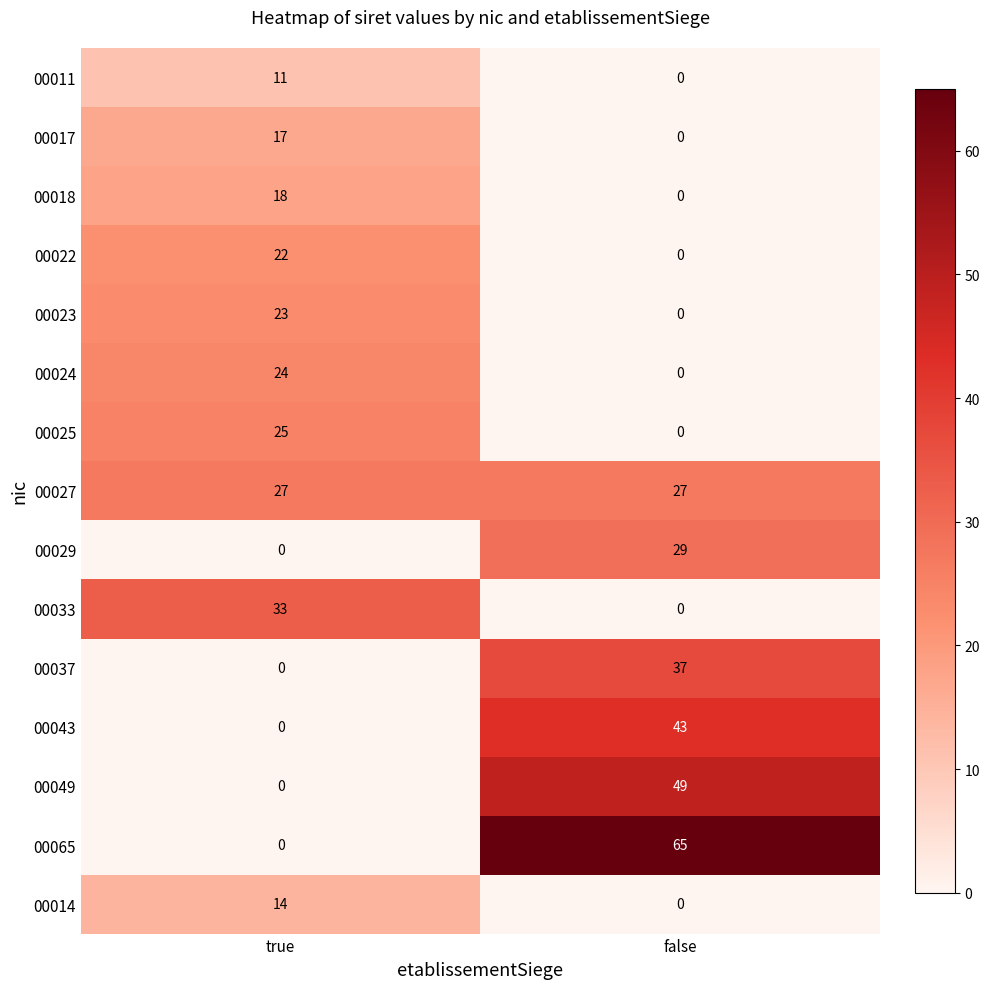

Rank the series by their maximum value, from lowest to highest.

00011, 00014, 00017, 00018, 00022, 00023, 00024, 00025, 00027, 00029, 00033, 00037, 00043, 00049, 00065